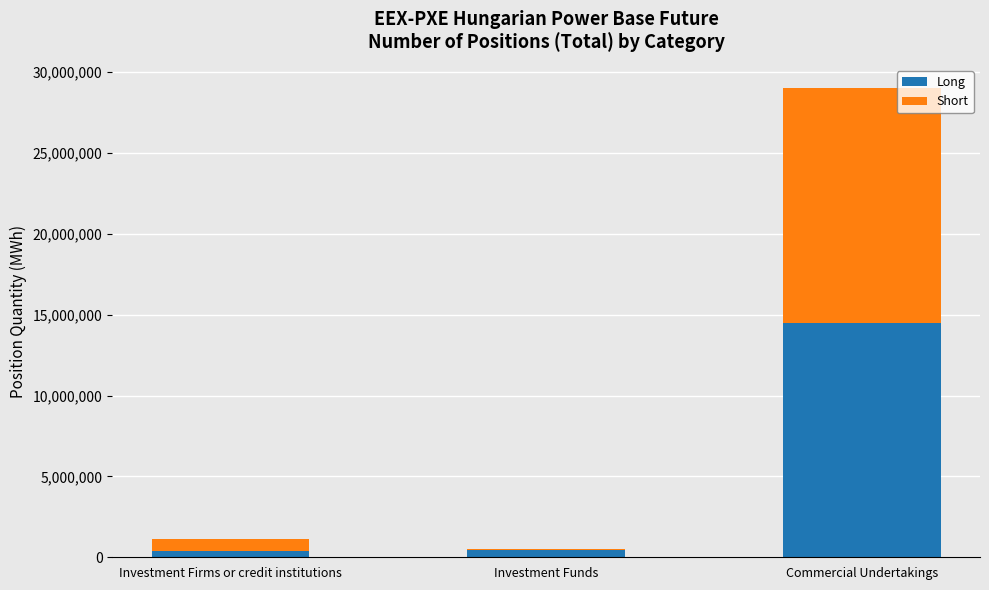

What is the sum of the Long values at Investment Funds and Investment Firms or credit institutions?

822036